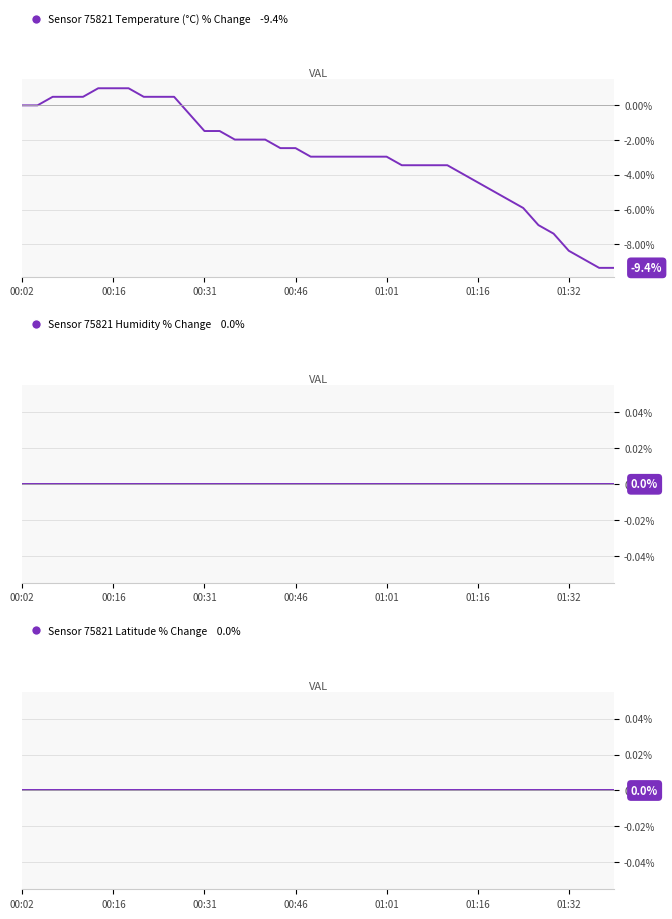

Is the value of temperature at 20 greater than the value of humidity at 00:02?

No